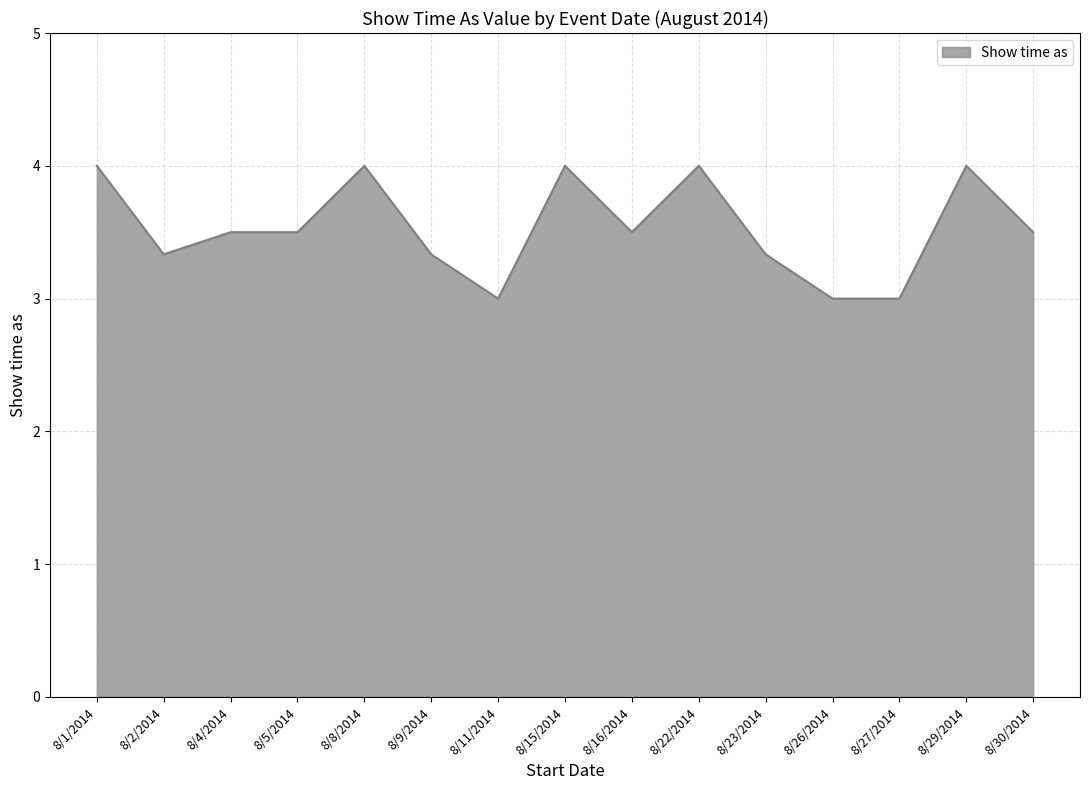

Does the chart have visible grid lines?

Yes